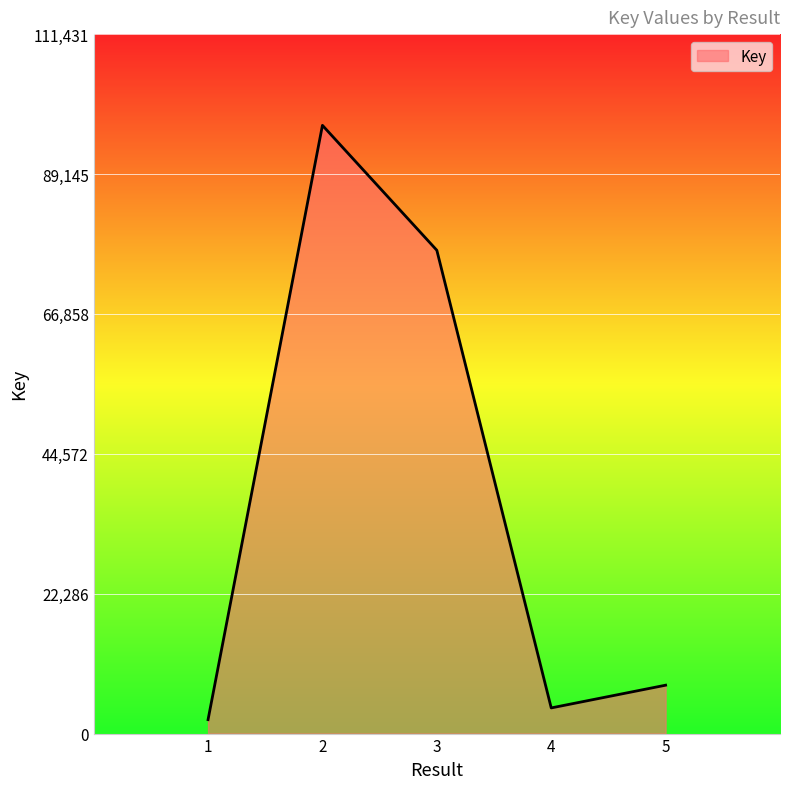

Read the value at 1, to the nearest 100.

2200